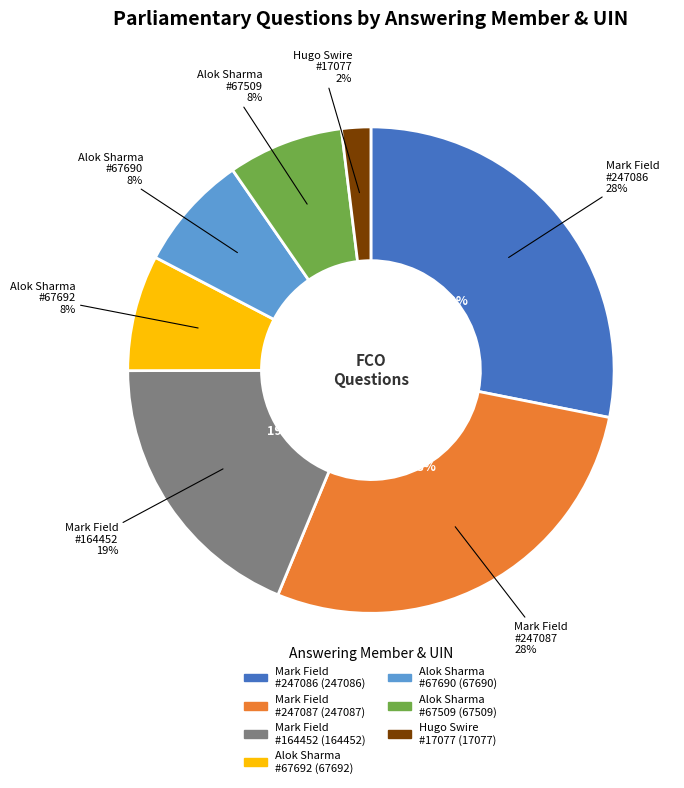

Is there any slice that represents more than half of the pie?

No